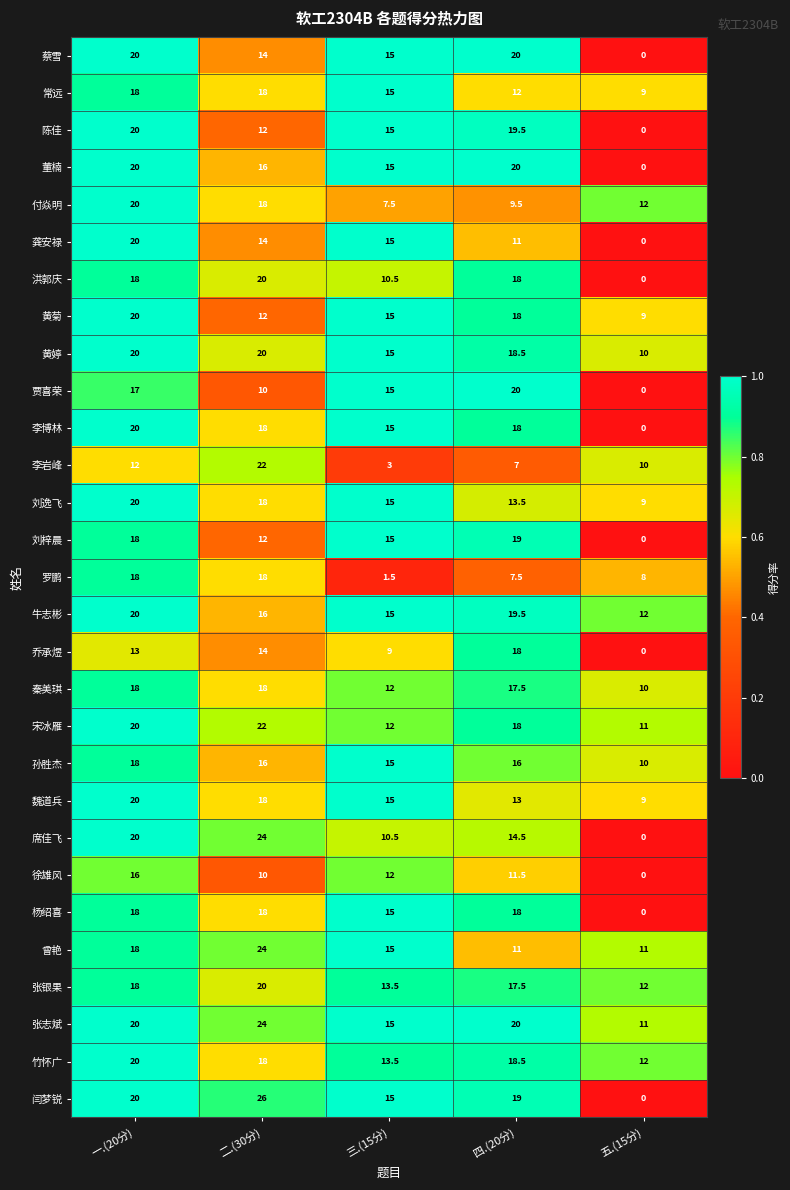

Is it true that 贾喜荣 equals 7.9 at 一.(20分)?

False